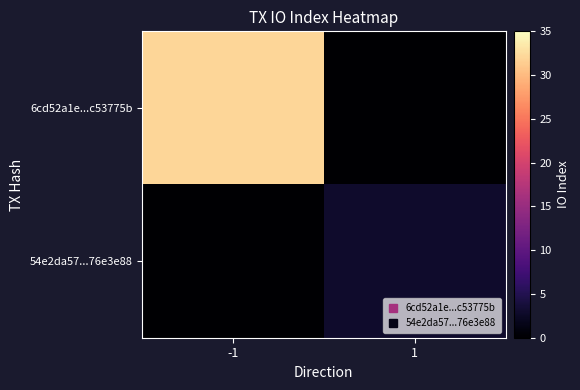

Reading left to right, list all the values displayed in this chart.

6cd52a1e...c53775b: -1=32	1=0
54e2da57...76e3e88: -1=0	1=3